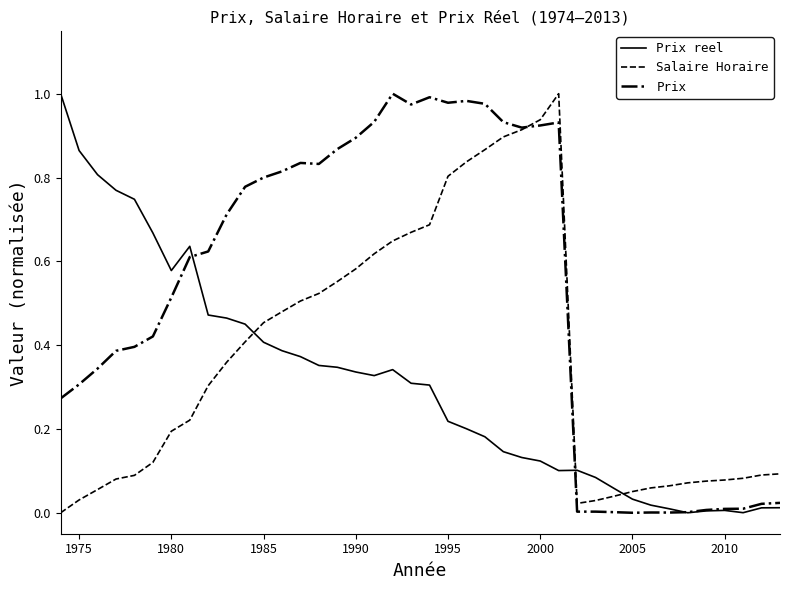

List the series in order of their overall mean, lowest first.

Prix reel, Salaire Horaire, Prix